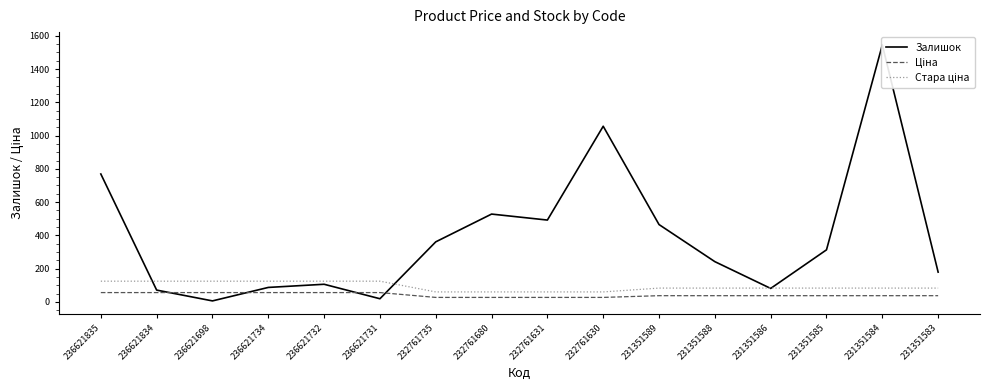

Does the chart display data point markers on the line(s)?

No